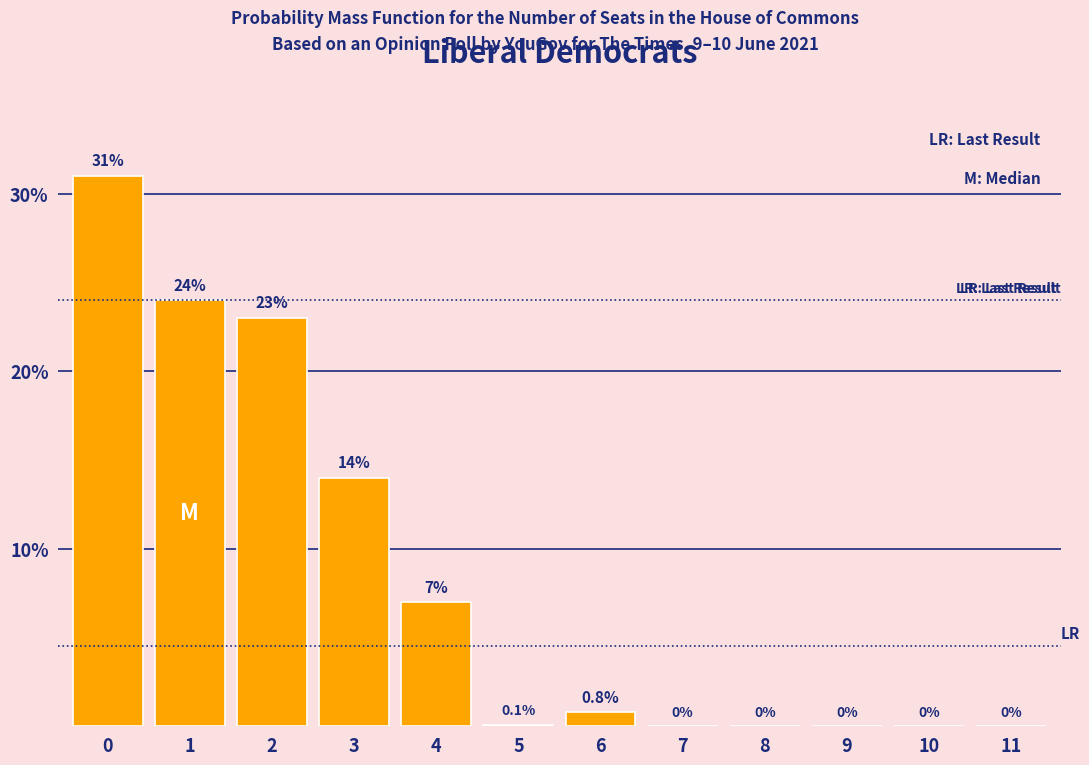

Reading left to right, what are all the values shown in this chart?

0=31.0	1=24.0	2=23.0	3=14.0	4=7.0	5=0.1	6=0.8	7=0.0	8=0.0	9=0.0	10=0.0	11=0.0